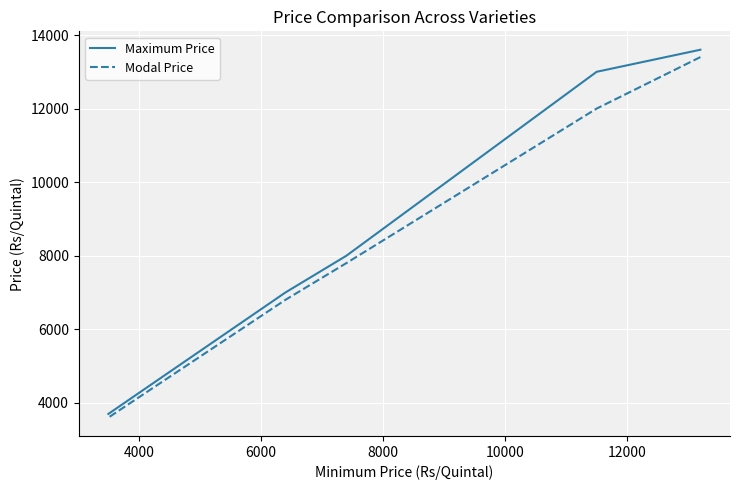

Which series changed the most between 4000 and 6000?

Maximum Price